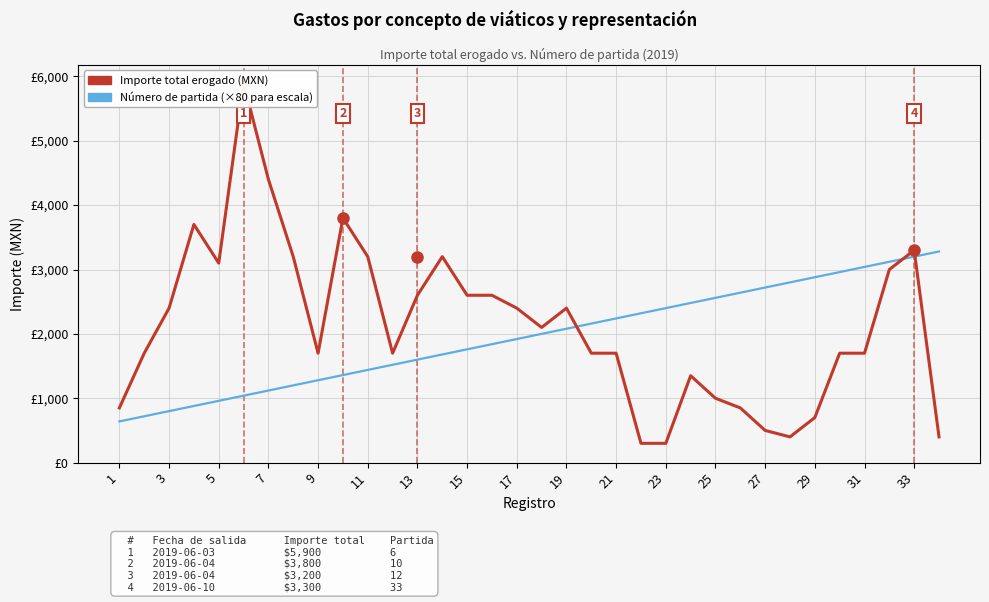

What is the difference between the maximum and minimum values in the Importe total erogado (MXN) series?

5600